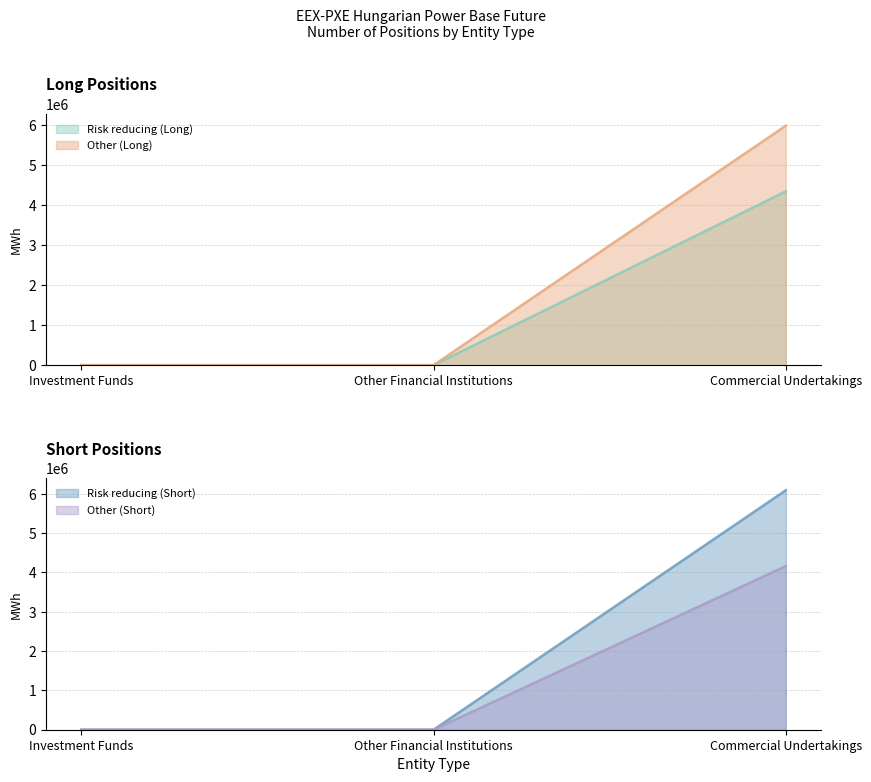

List the labels in order of Other (Long) value, largest first.

Commercial Undertakings, Investment Funds, Other Financial Institutions